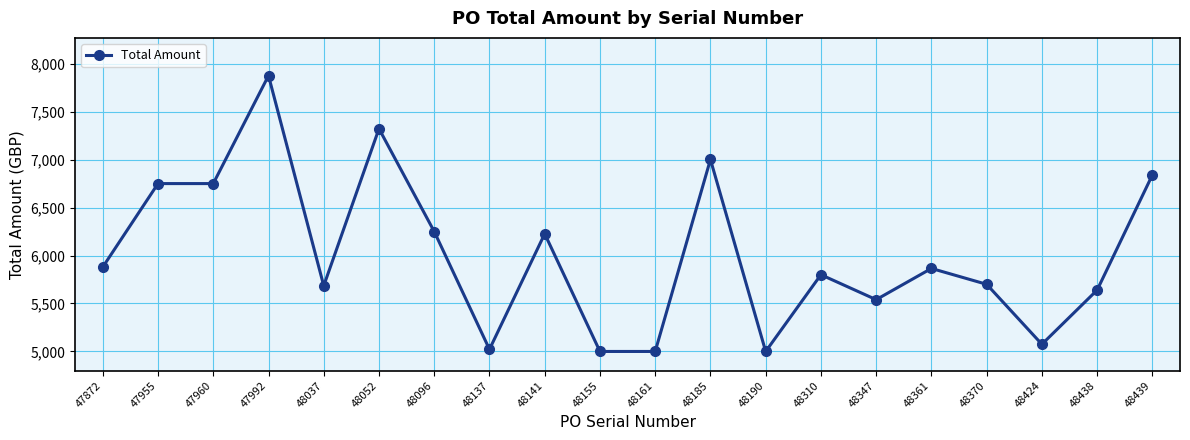

True or false: the data has more than 0 interior local peaks.

True